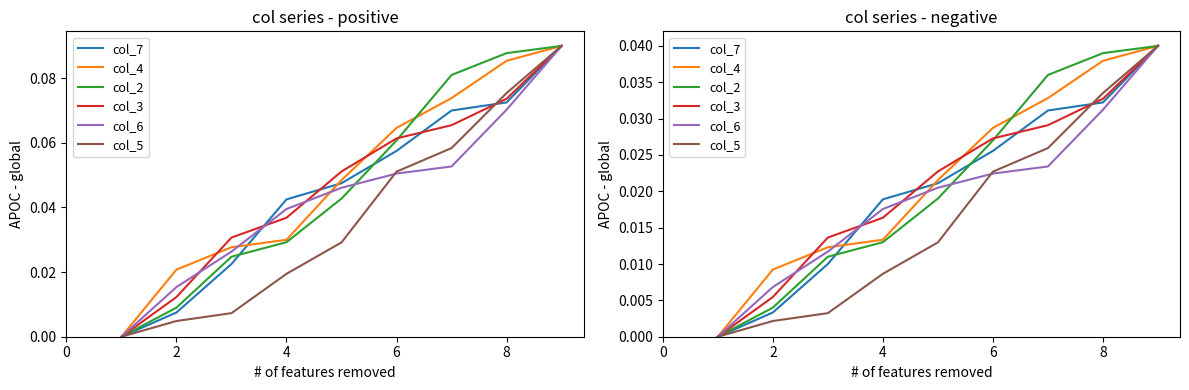

The col_3 series shows 0.0 at 4. True or false?

False